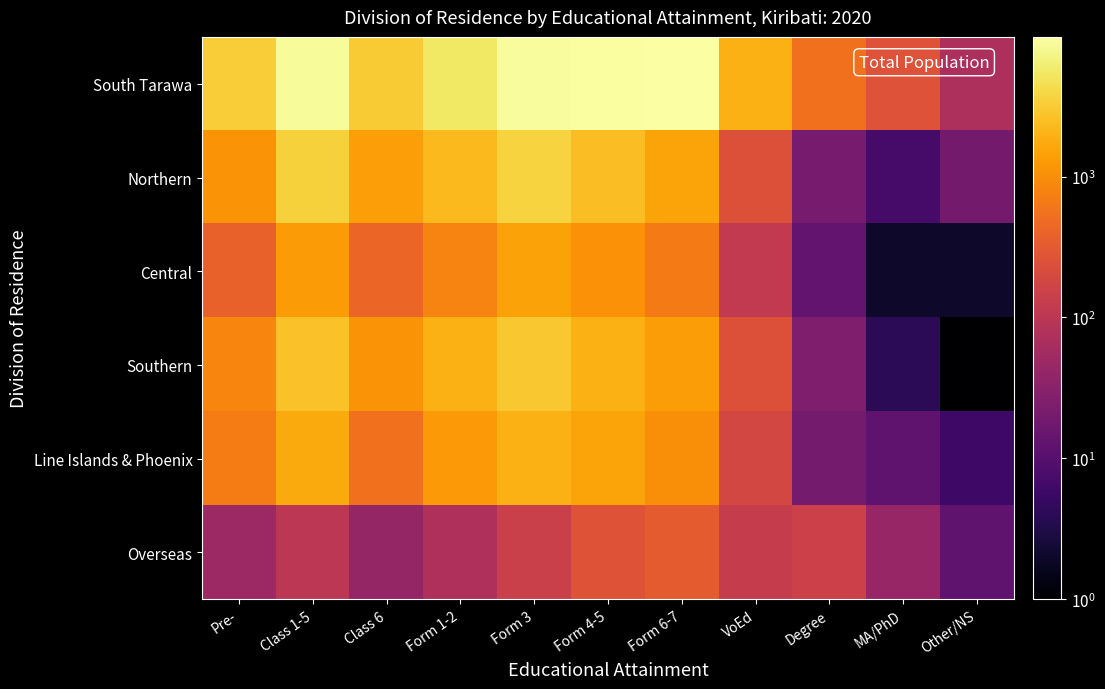

What is the total value across all series at Other/NS?

111